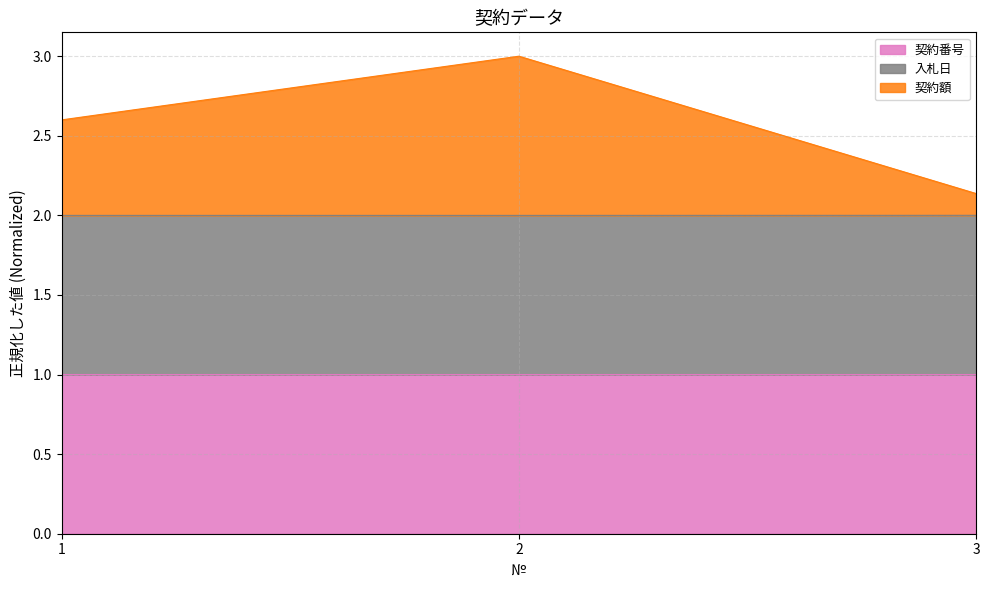

Which series has the largest range (max minus min)?

契約額